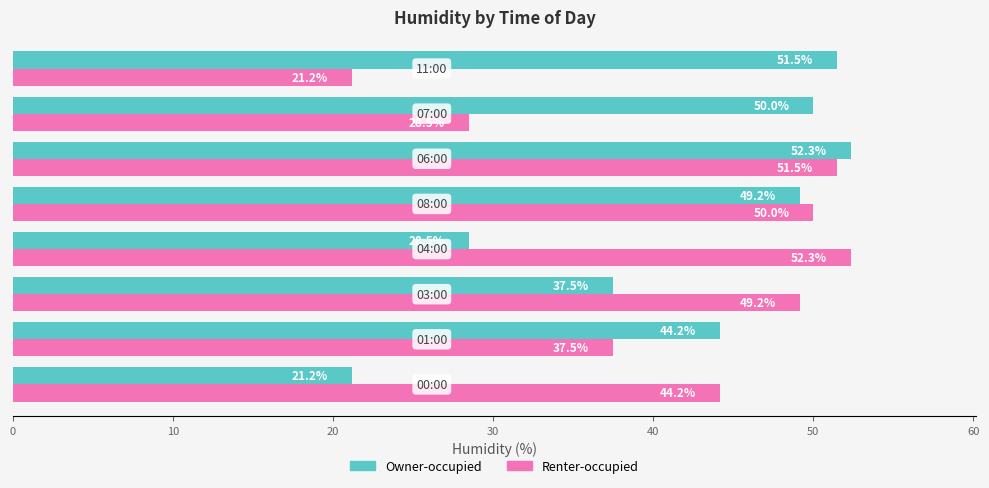

At how many categories does at least one series exceed 46?

6